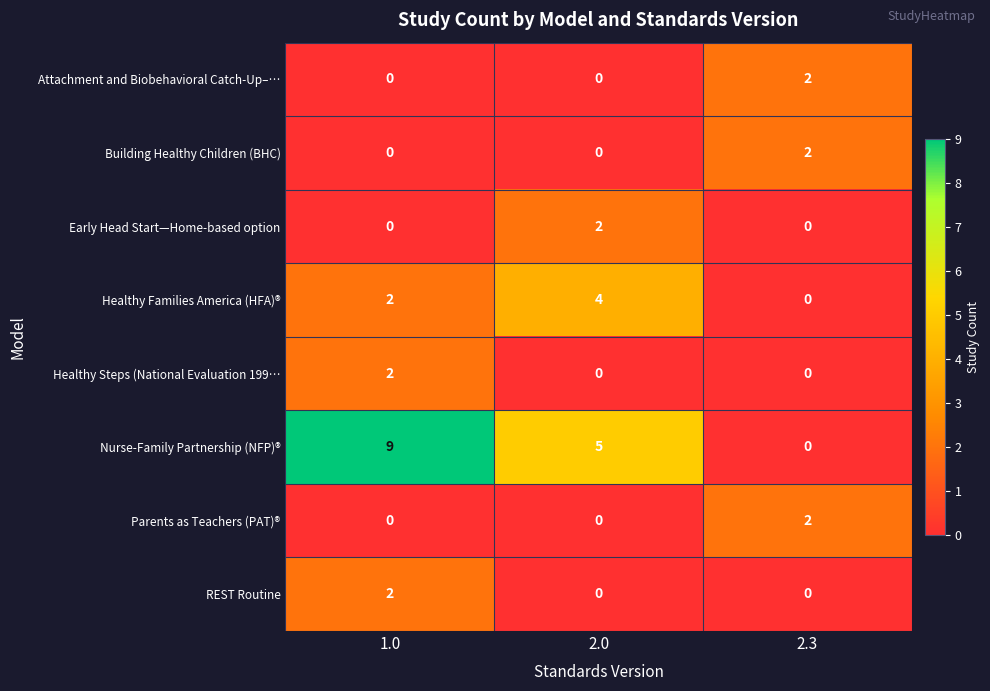

Is it true that Healthy Steps (National Evaluation 199… equals 2 at 1.0?

True